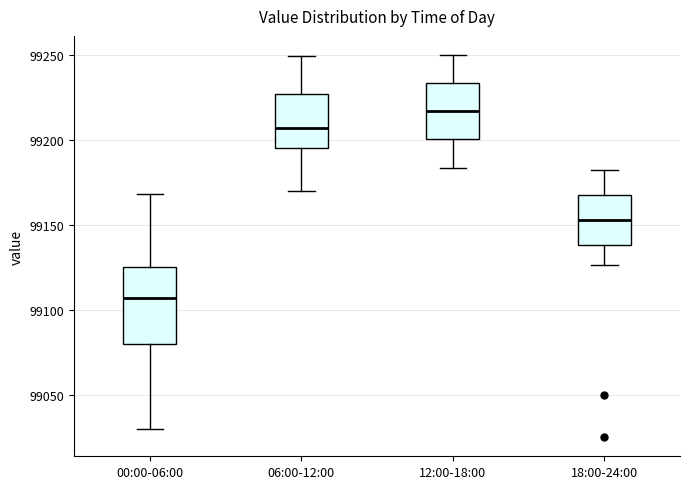

Which box's median line is the lowest?

00:00-06:00